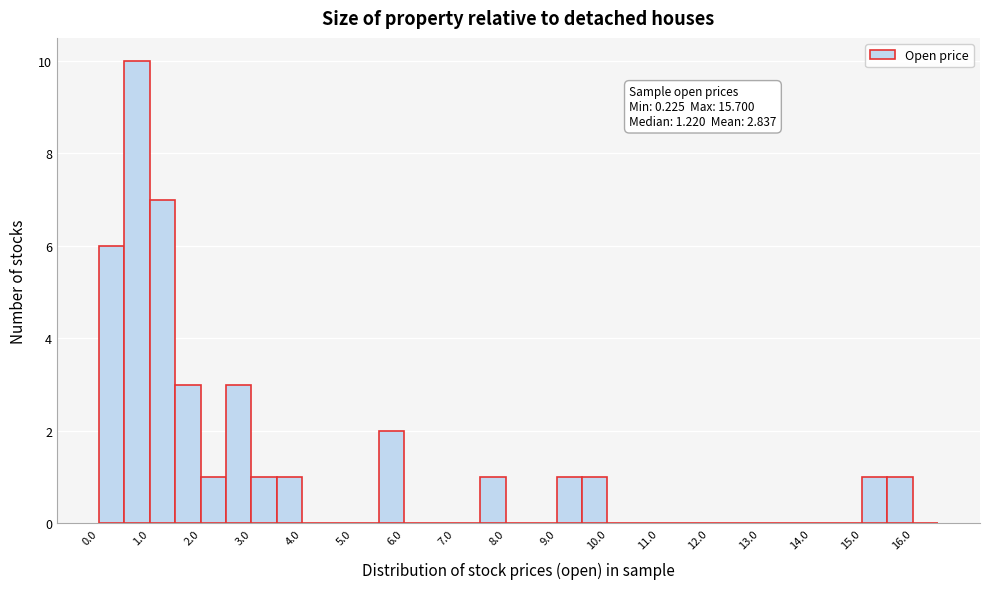

Over which range of the x-axis is the bar tallest?

0.5 to 1.0